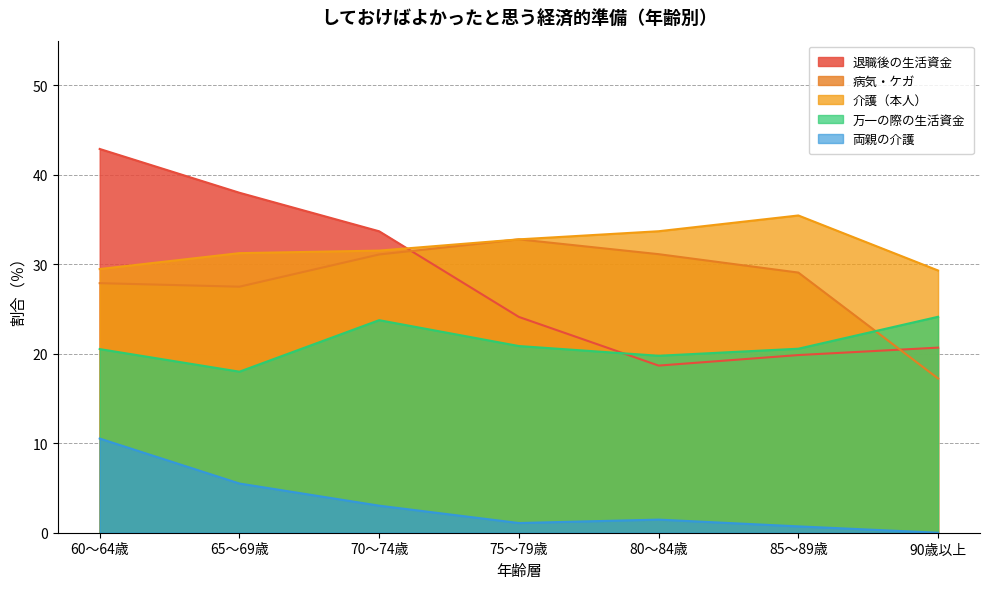

True or false: 退職後の生活資金 and 両親の介護 intersect in this chart.

False